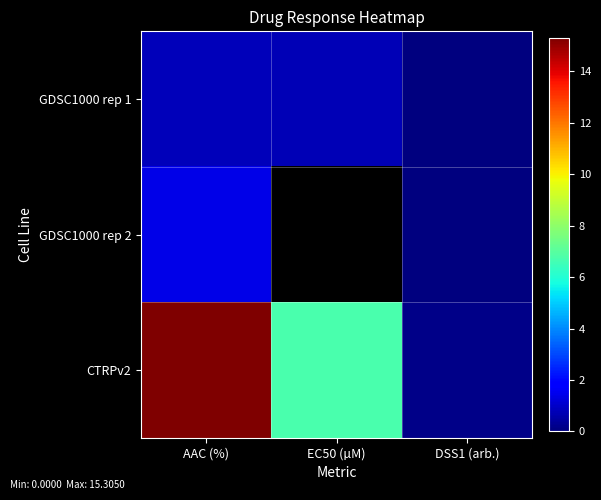

Is it true that CTRPv2 equals 10.8 at EC50 (µM)?

False